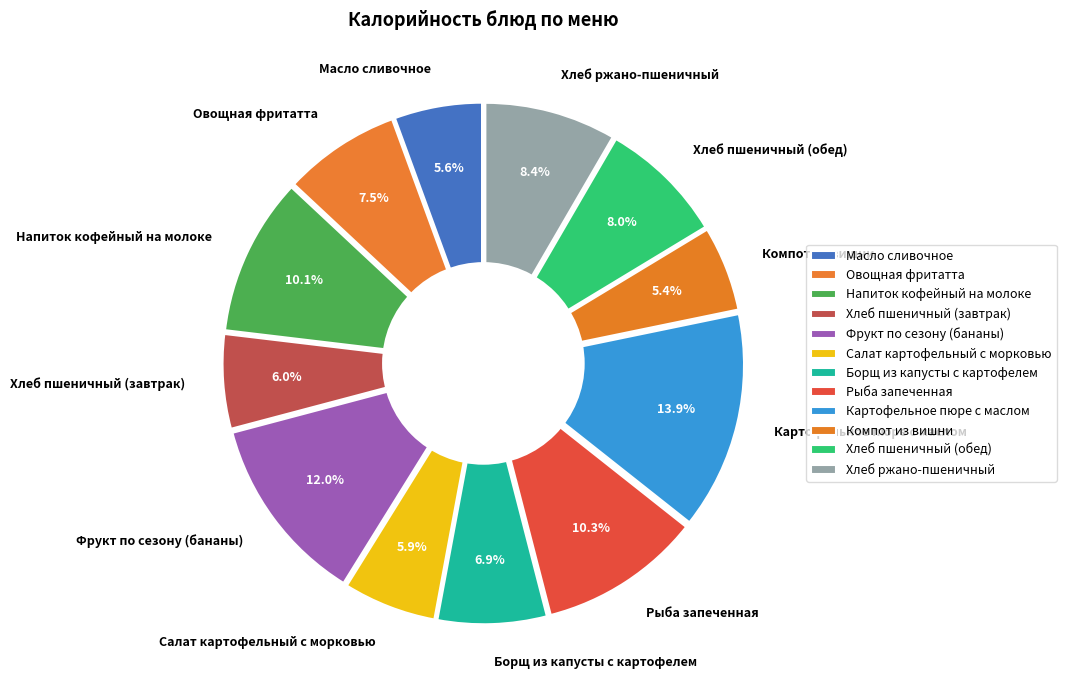

Which category has the smallest portion of the pie?

Компот из вишни